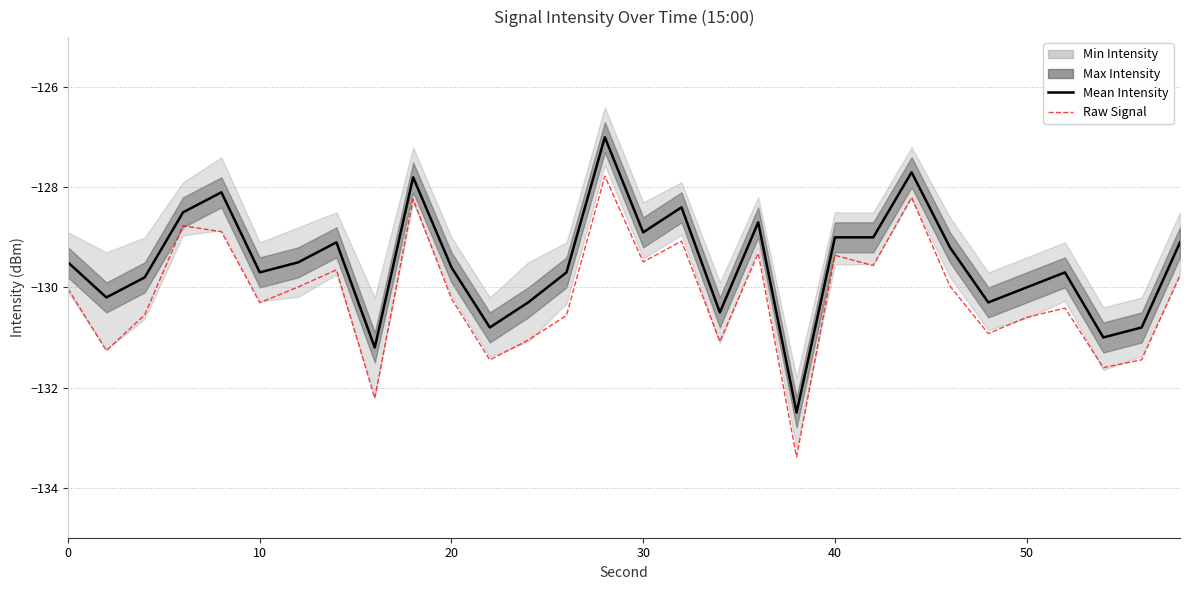

At how many categories does at least one series exceed -129?

8